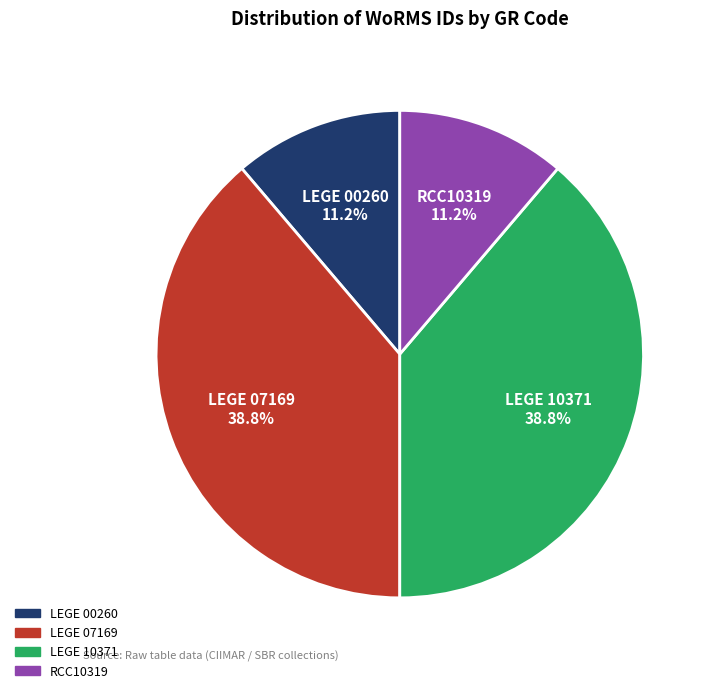

Between LEGE 00260 and LEGE 07169, which is larger?

LEGE 07169